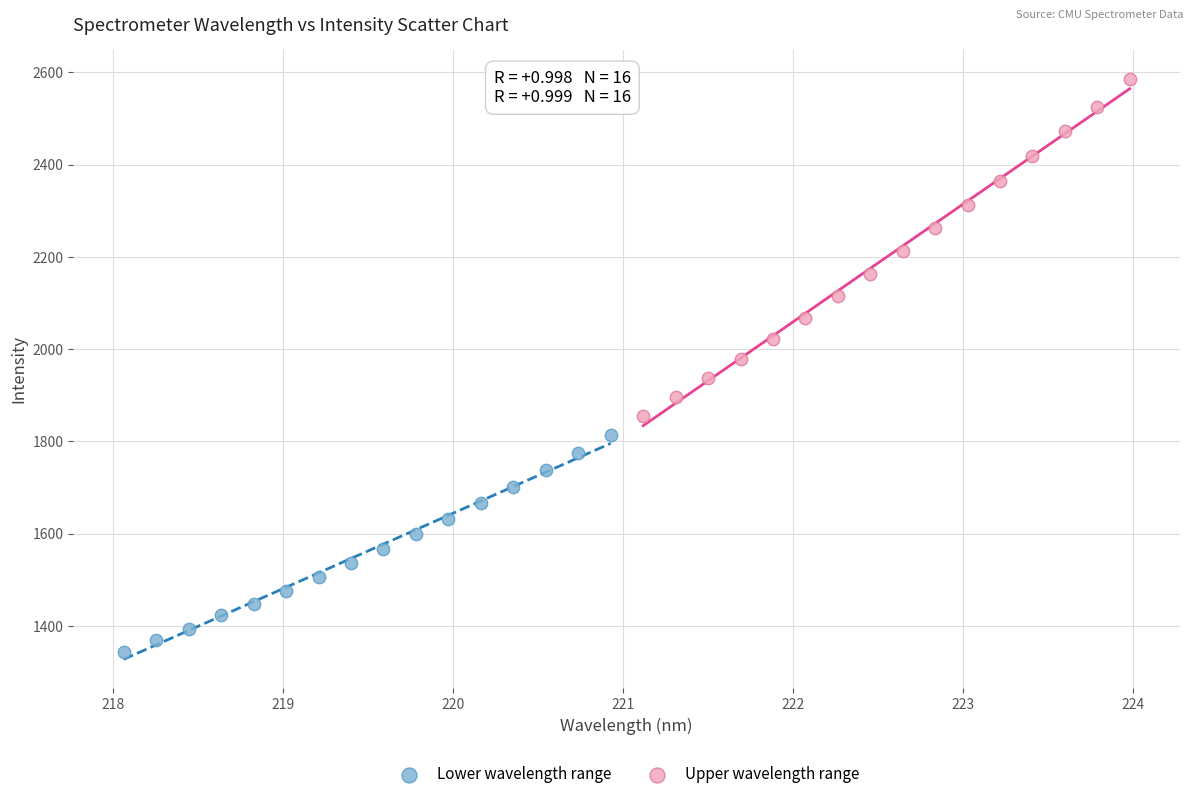

Which series has the largest Y range (max minus min)?

Upper wavelength range